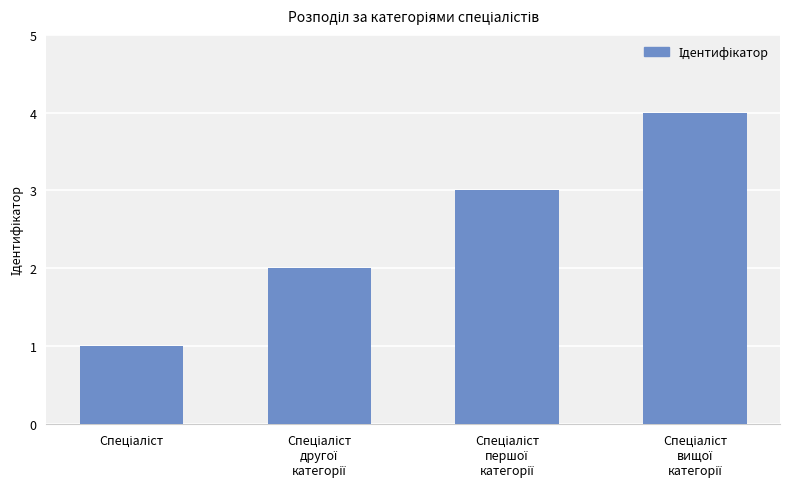

Reading left to right, transcribe all the data shown in this chart.

1	2	3	4